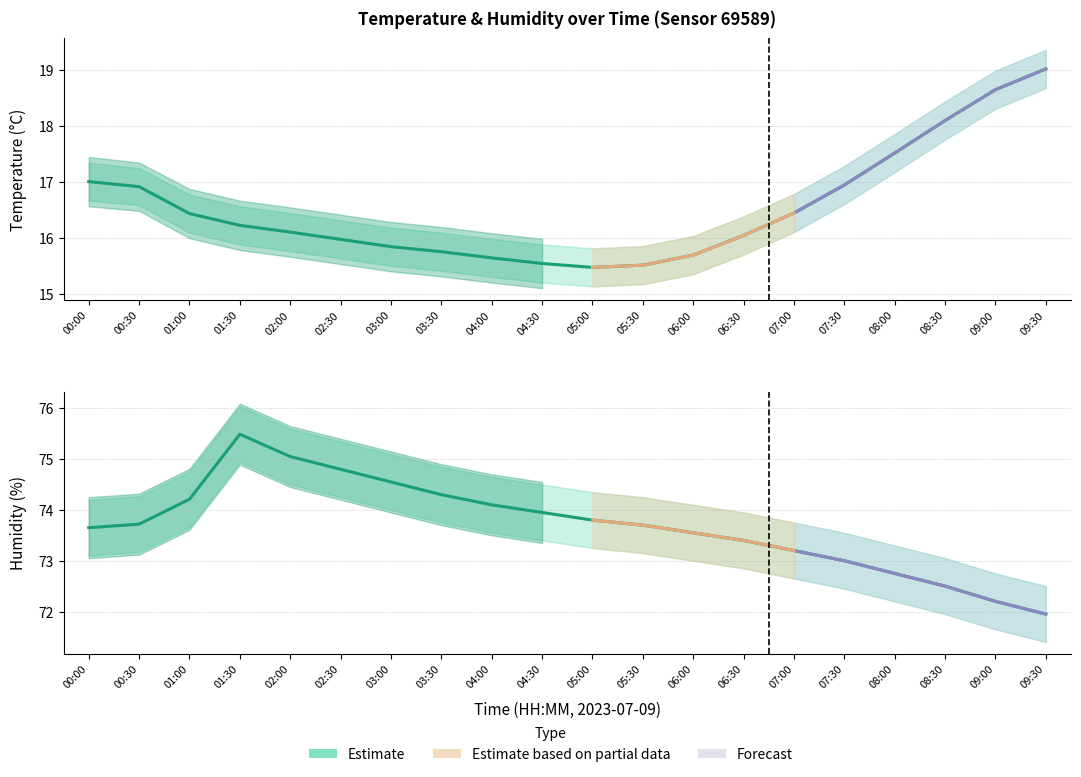

What is the label of the 16th point from the right?

02:00